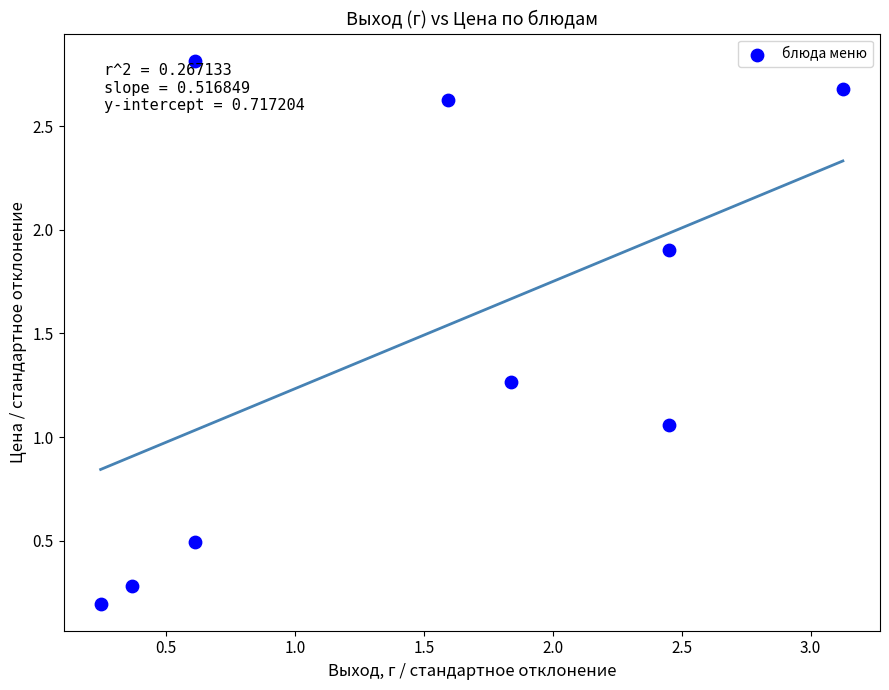

What is the average Y value?

1.5